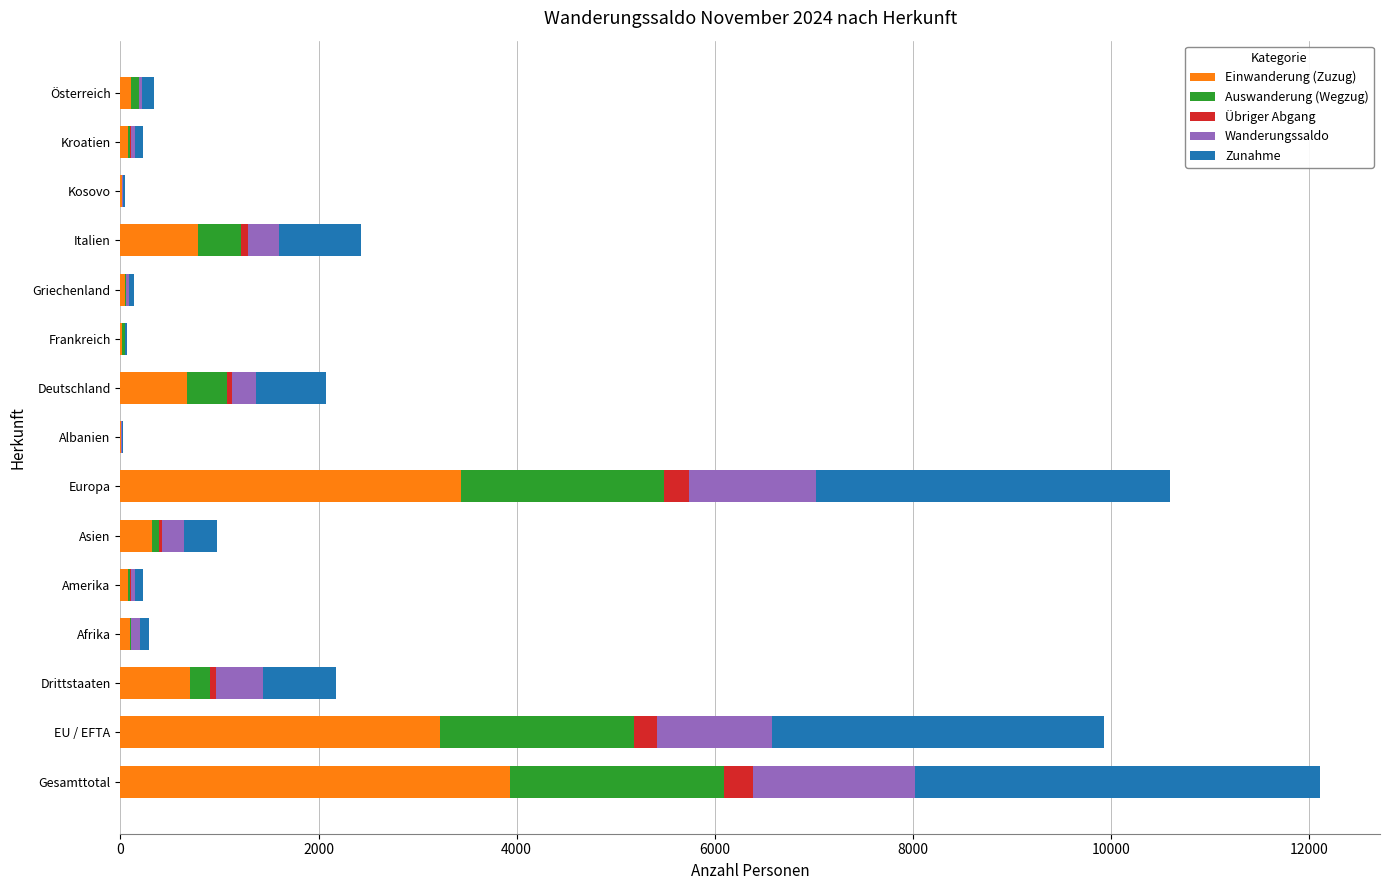

What is the difference between the second highest and second lowest values in the Übriger Abgang series?

248